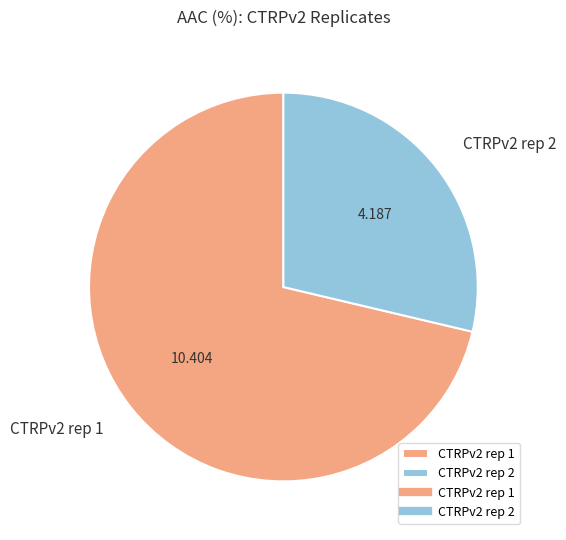

Which slice is the largest?

CTRPv2 rep 1